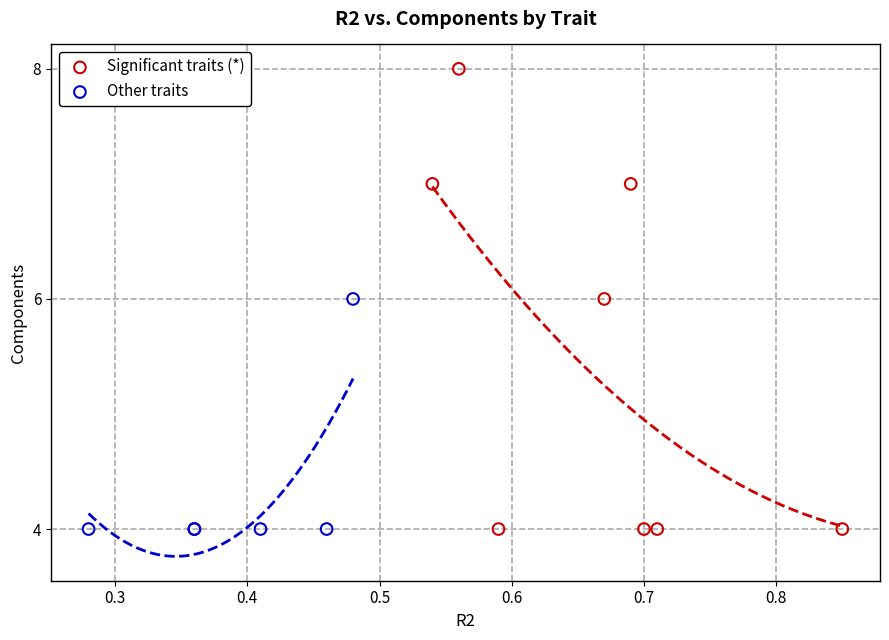

Which series has the widest spread of Y values?

Significant traits (*)